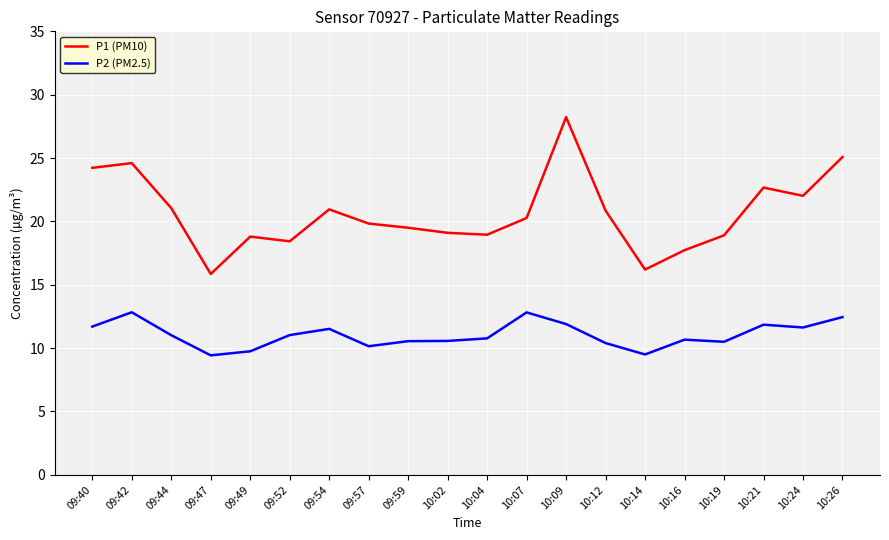

True or false: P2 (PM2.5) and P1 (PM10) intersect in this chart.

False